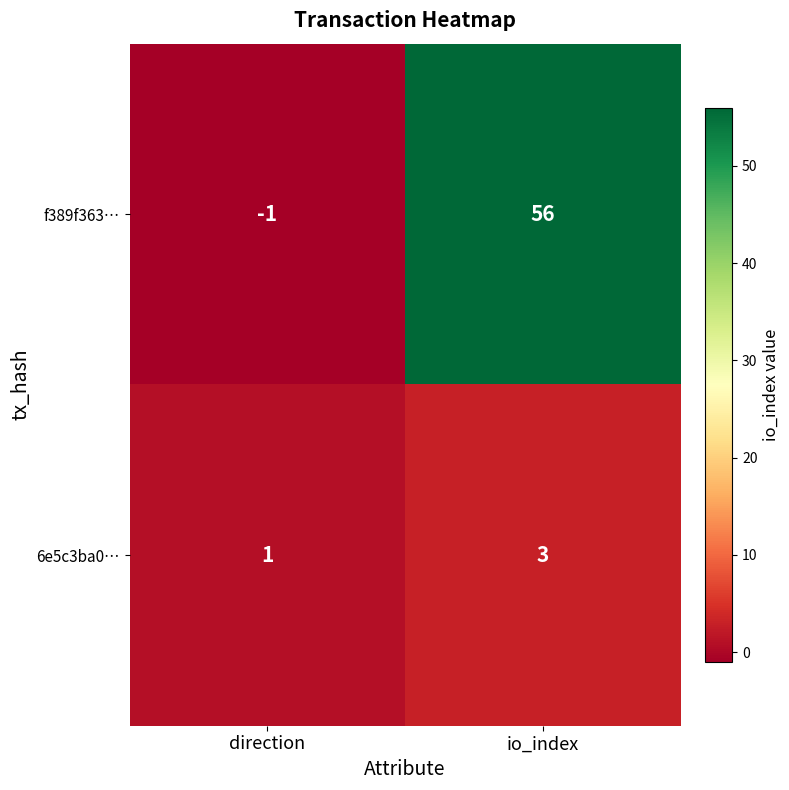

Reading left to right, transcribe all the data shown in this chart.

f389f363…: -1	56
6e5c3ba0…: 1	3